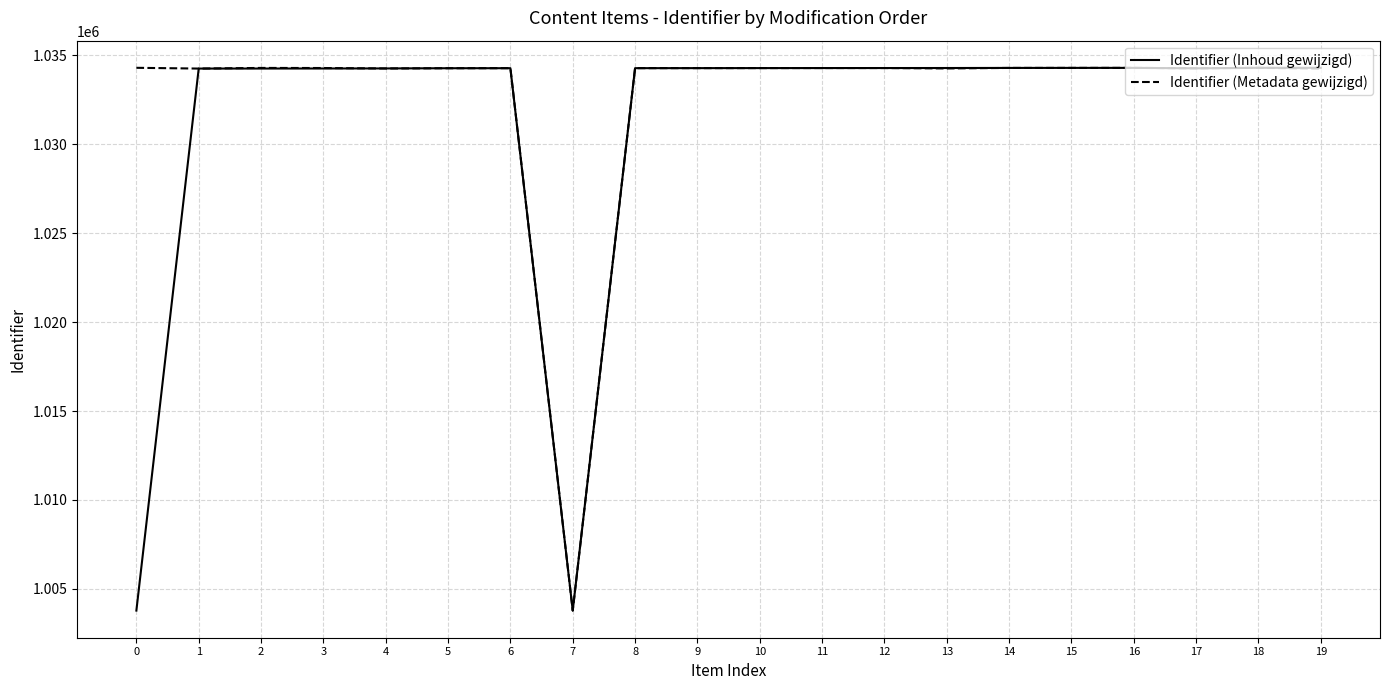

List the series in order of their overall mean, lowest first.

Identifier (Inhoud gewijzigd), Identifier (Metadata gewijzigd)